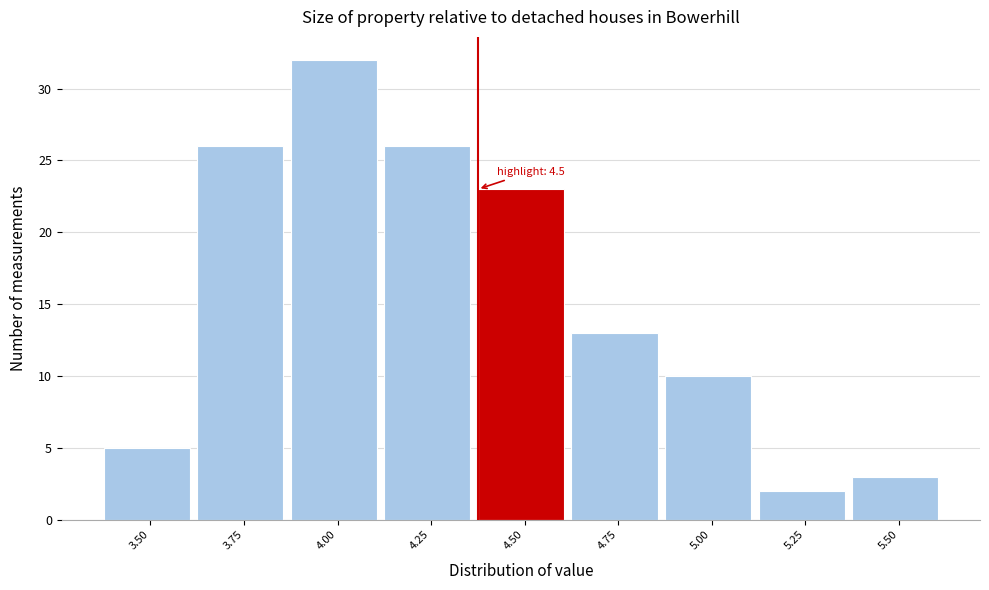

Reading left to right, list all the values displayed in this chart.

3.50=5	3.75=26	4.00=32	4.25=26	4.50=23	4.75=13	5.00=10	5.25=2	5.50=3